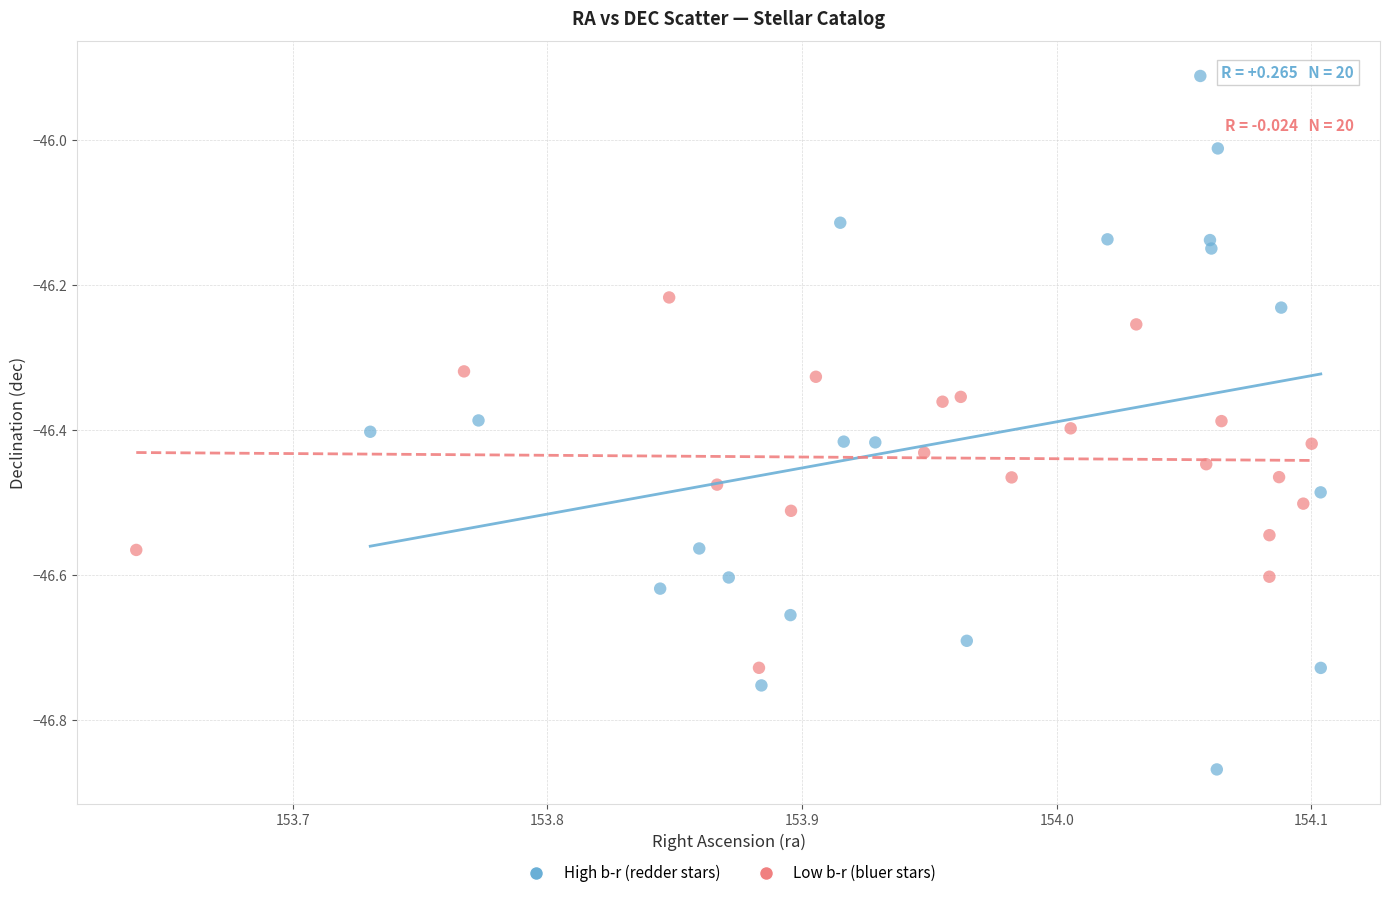

Which series contains the highest Y value?

High b-r (redder stars)